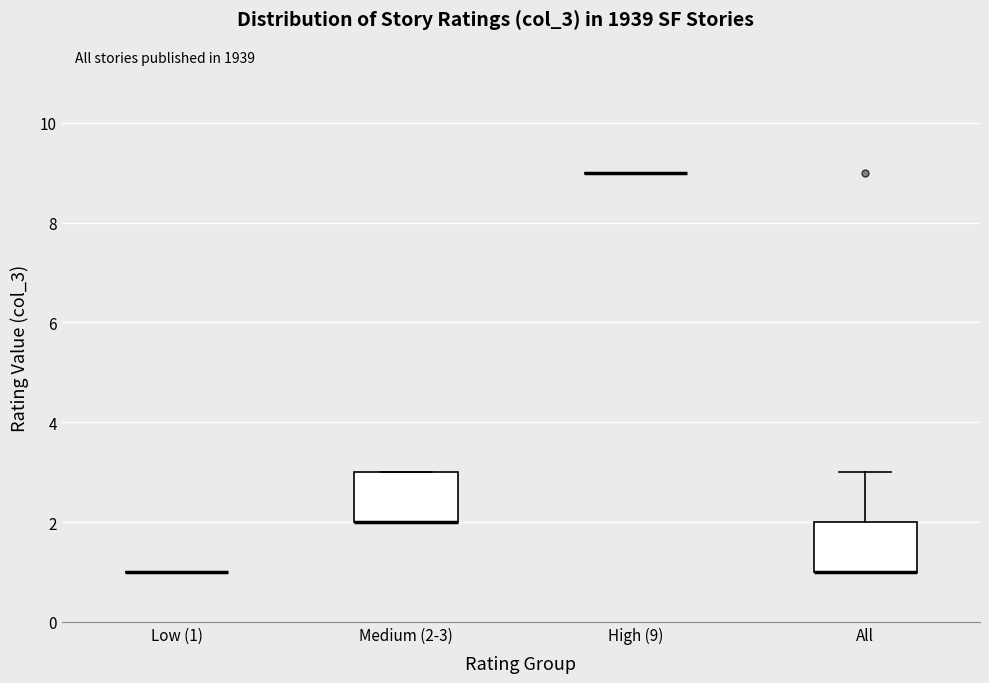

Reading left to right, transcribe this box plot: for each box, give where its median line is, the range the box spans, and where its two whiskers end, as read against the y-axis. The values are not printed on the chart, so give them approximately, as read against the axis.

Low (1): box collapsed to a line at 1, whiskers 1 to 1
Medium (2-3): median 2 (drawn on the box's lower edge), box 2 to 3, whiskers 2 to 3
High (9): box collapsed to a line at 9, whiskers 9 to 9
All: median 1 (drawn on the box's lower edge), box 1 to 2, whiskers 1 to 3